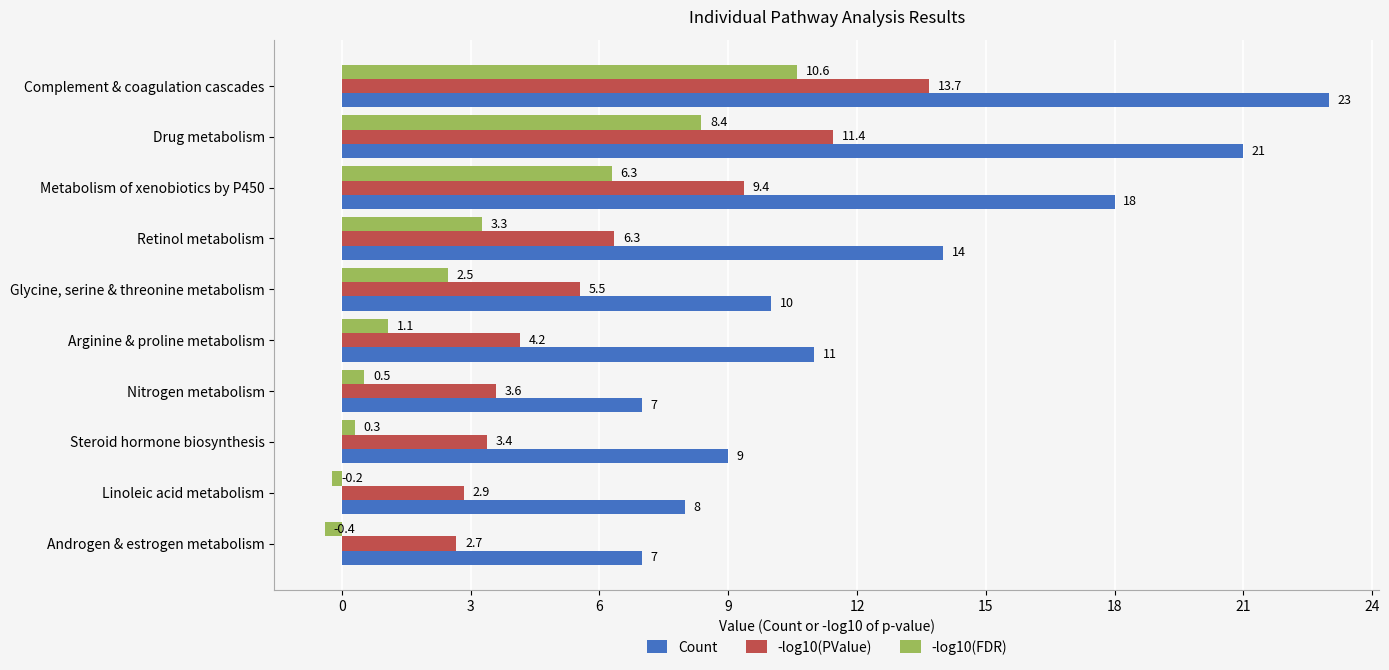

Rank the categories by -log10(PValue) value from highest to lowest.

Complement & coagulation cascades, Drug metabolism, Metabolism of xenobiotics by P450, Retinol metabolism, Glycine, serine & threonine metabolism, Arginine & proline metabolism, Nitrogen metabolism, Steroid hormone biosynthesis, Linoleic acid metabolism, Androgen & estrogen metabolism